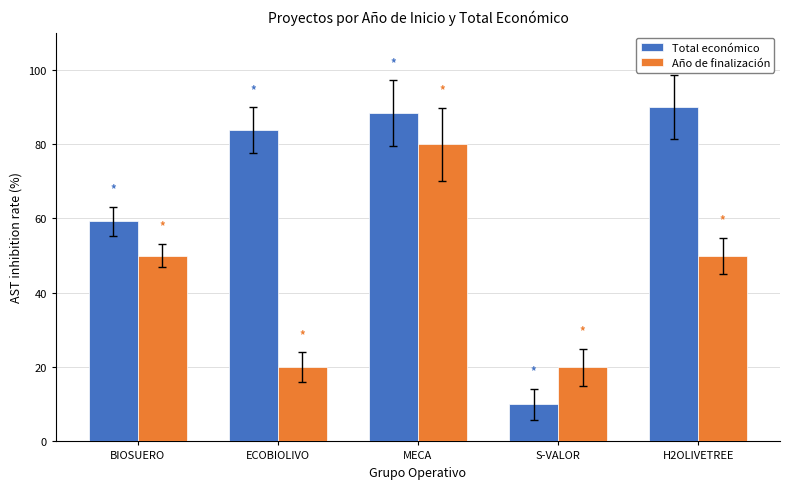

Does the chart contain any negative values?

No